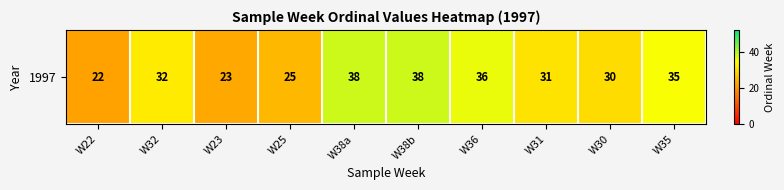

Rank the categories by value from lowest to highest.

W22, W23, W25, W30, W31, W32, W35, W36, W38a, W38b